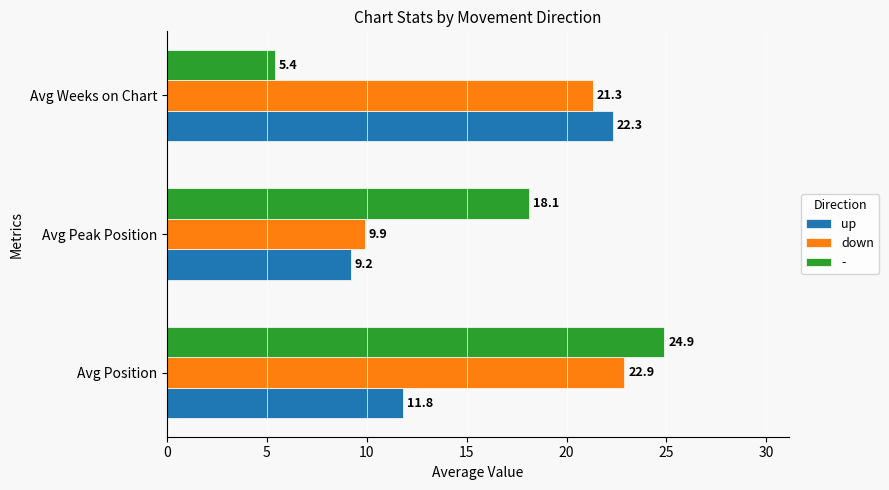

Between Avg Peak Position and Avg Weeks on Chart, which series saw the biggest shift?

up